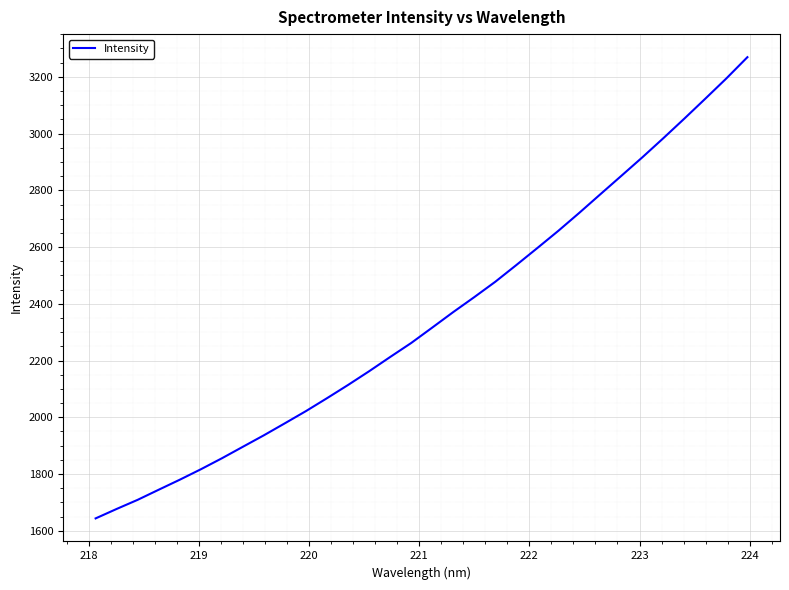

What is the maximum value shown in the chart?

3269.4